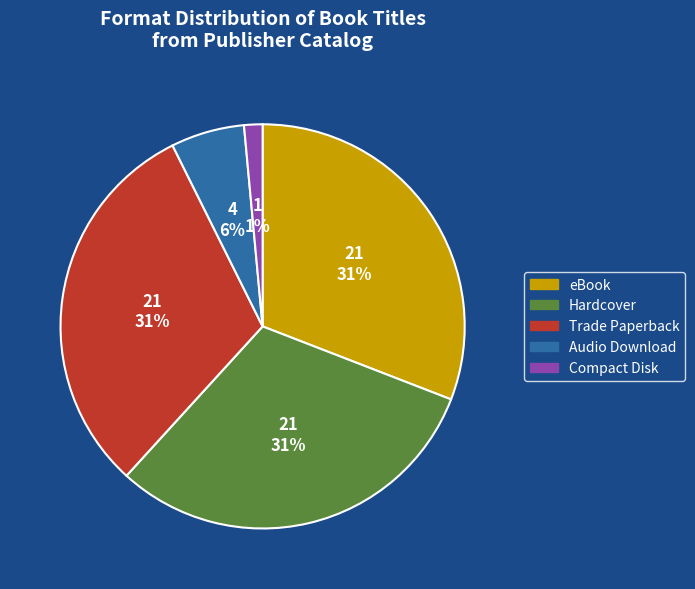

Count the number of slices in the pie.

5